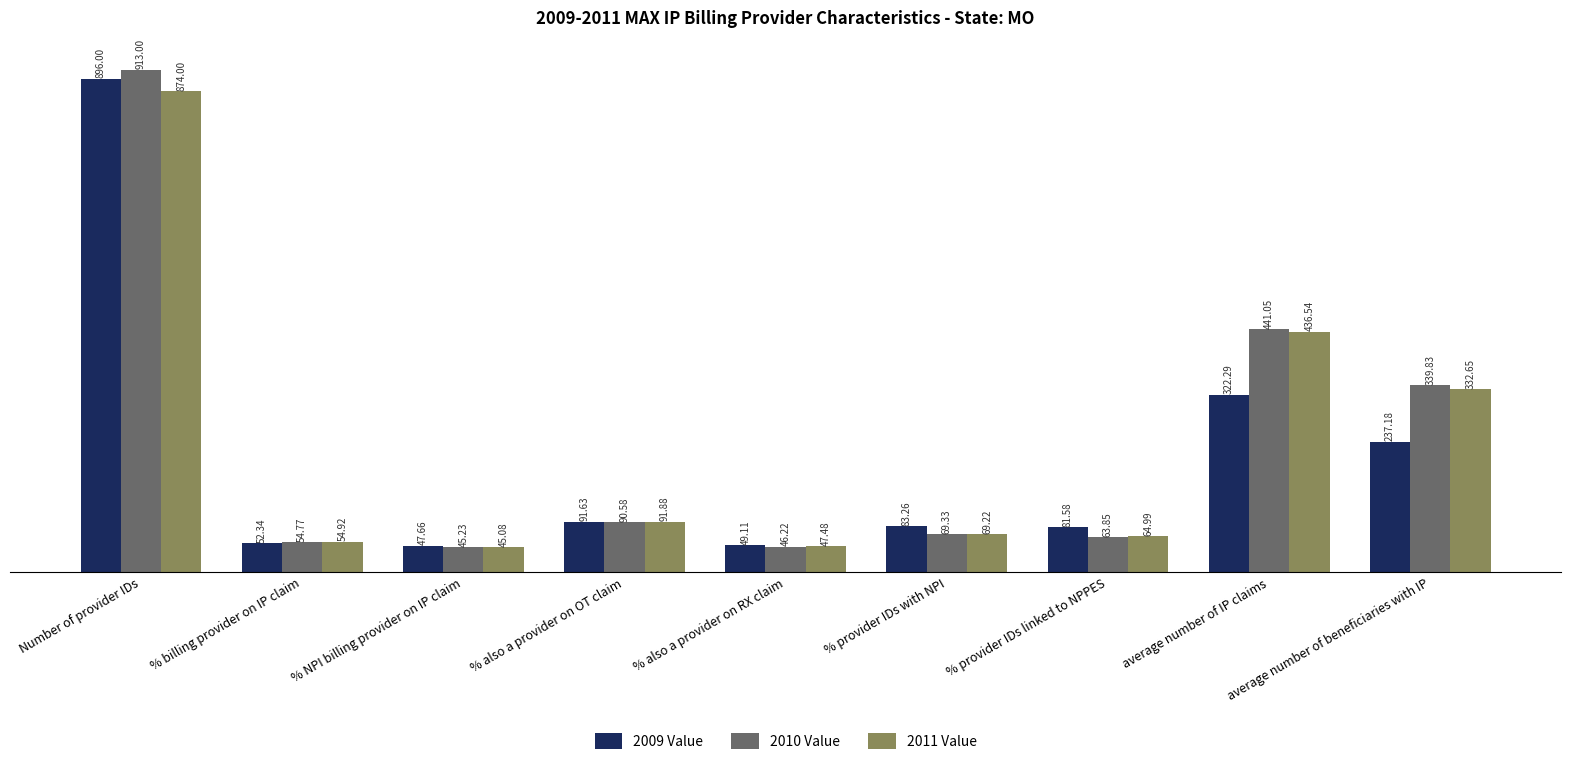

What is the sum of the 2009 Value values at % provider IDs linked to NPPES and % also a provider on OT claim?

173.2